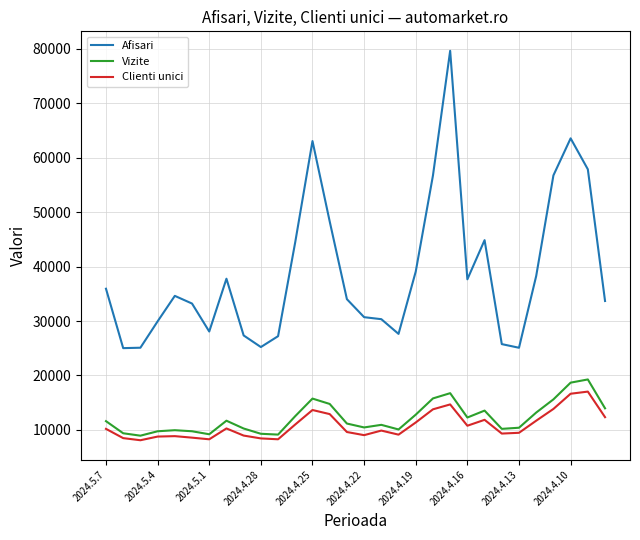

What are all the series names shown in the legend?

Afisari, Vizite, Clienti unici